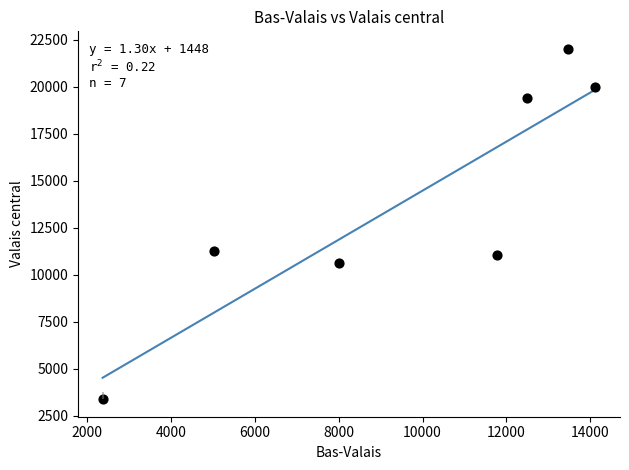

What is the average Y value?

13965